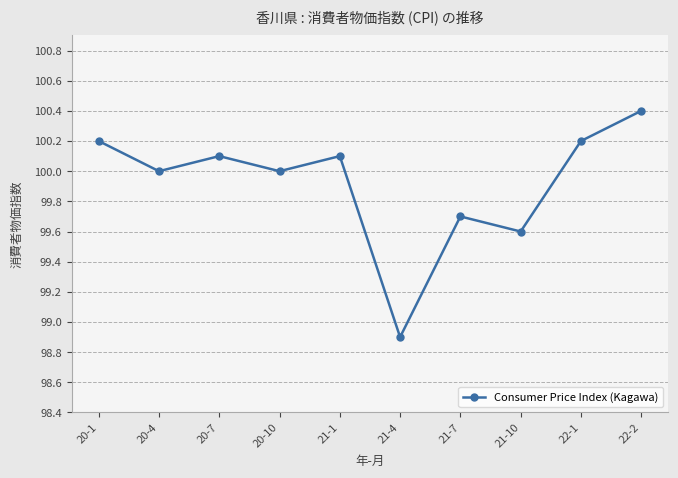

How many series are shown in this chart?

1